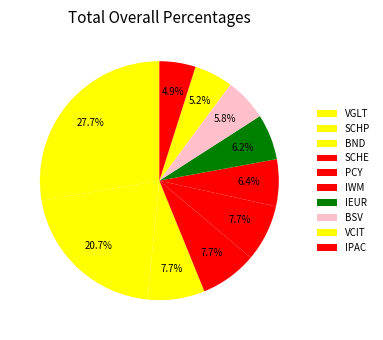

Count the number of slices in the pie.

10